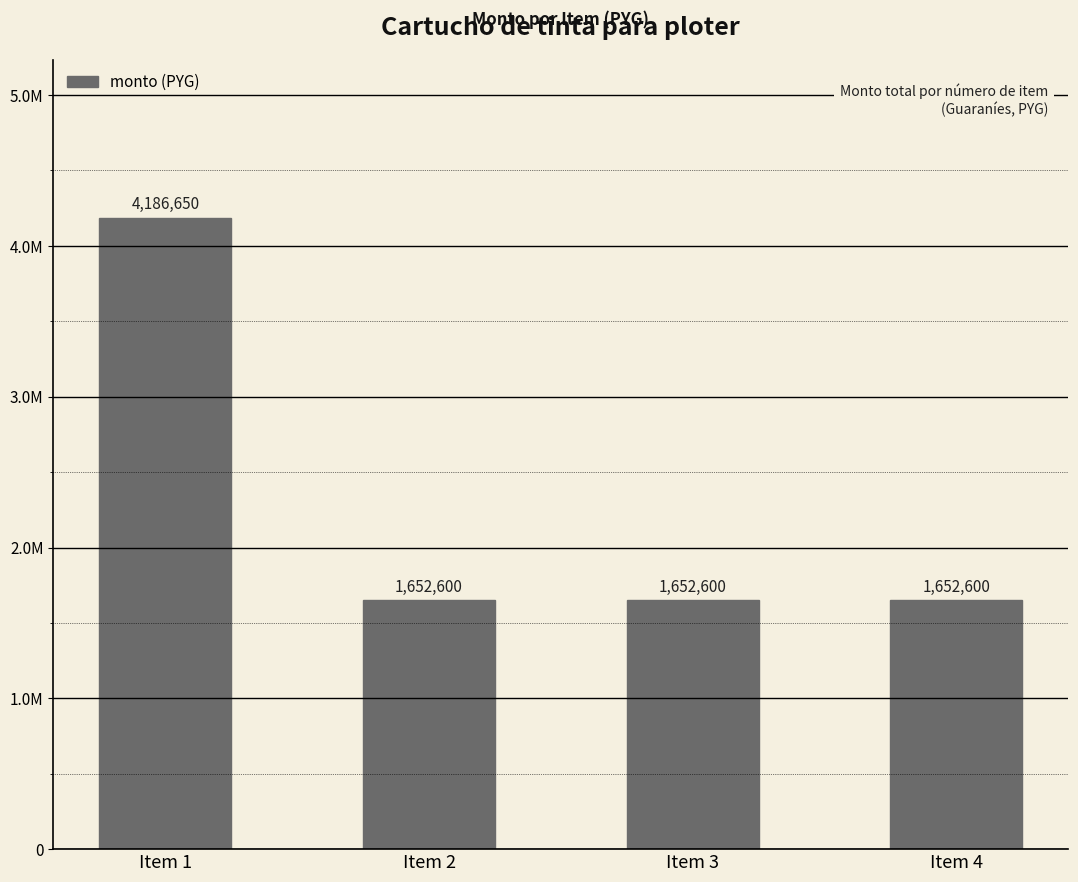

The value at Item 4 is 1652600. True or false?

True